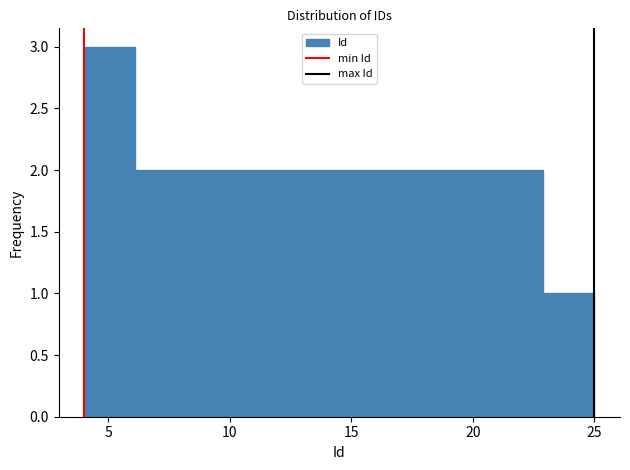

Reading left to right, transcribe this chart: for each bar, give the range it covers on the x-axis and its height. Neither the bar edges nor the heights are printed on the chart, so give them approximately, as read against the axes.

4.0 to 6.1: 3
6.1 to 8.2: 2
8.2 to 10.3: 2
10.3 to 12.4: 2
12.4 to 14.5: 2
14.5 to 16.6: 2
16.6 to 18.7: 2
18.7 to 20.8: 2
20.8 to 22.9: 2
22.9 to 25.0: 1